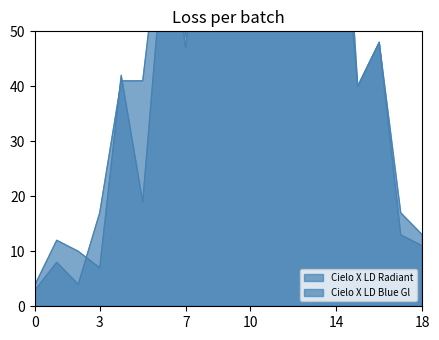

How many interior local valleys does the Cielo X LD Blue Gl series have?

6